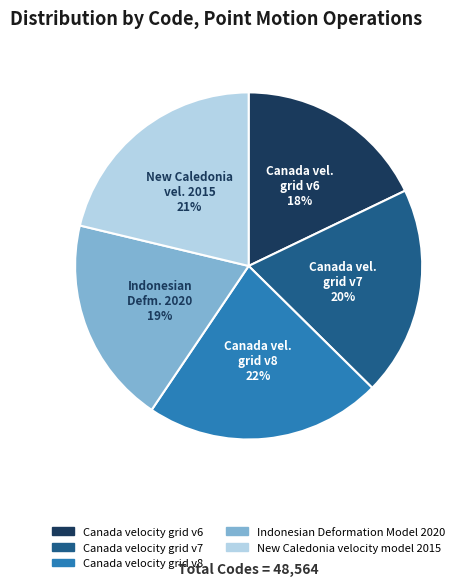

Do New Caledonia velocity model 2015 and Canada velocity grid v8 together represent more than half of the pie?

No